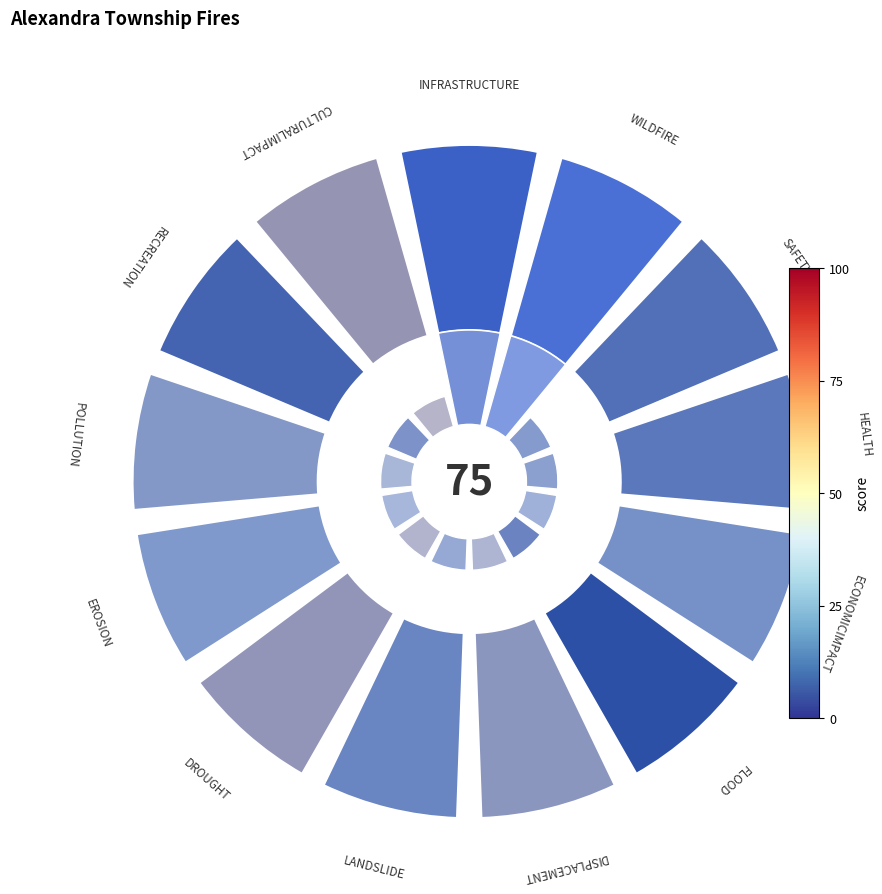

Count the number of slices in the pie.

13